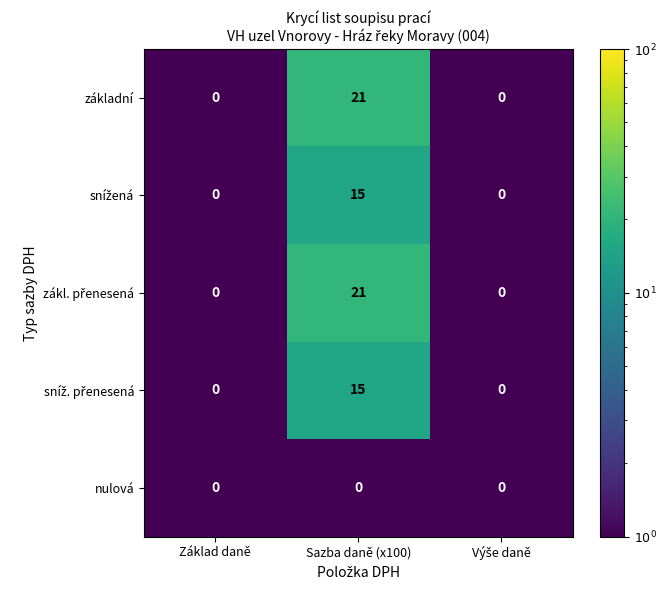

What is the sum of all základní values?

21